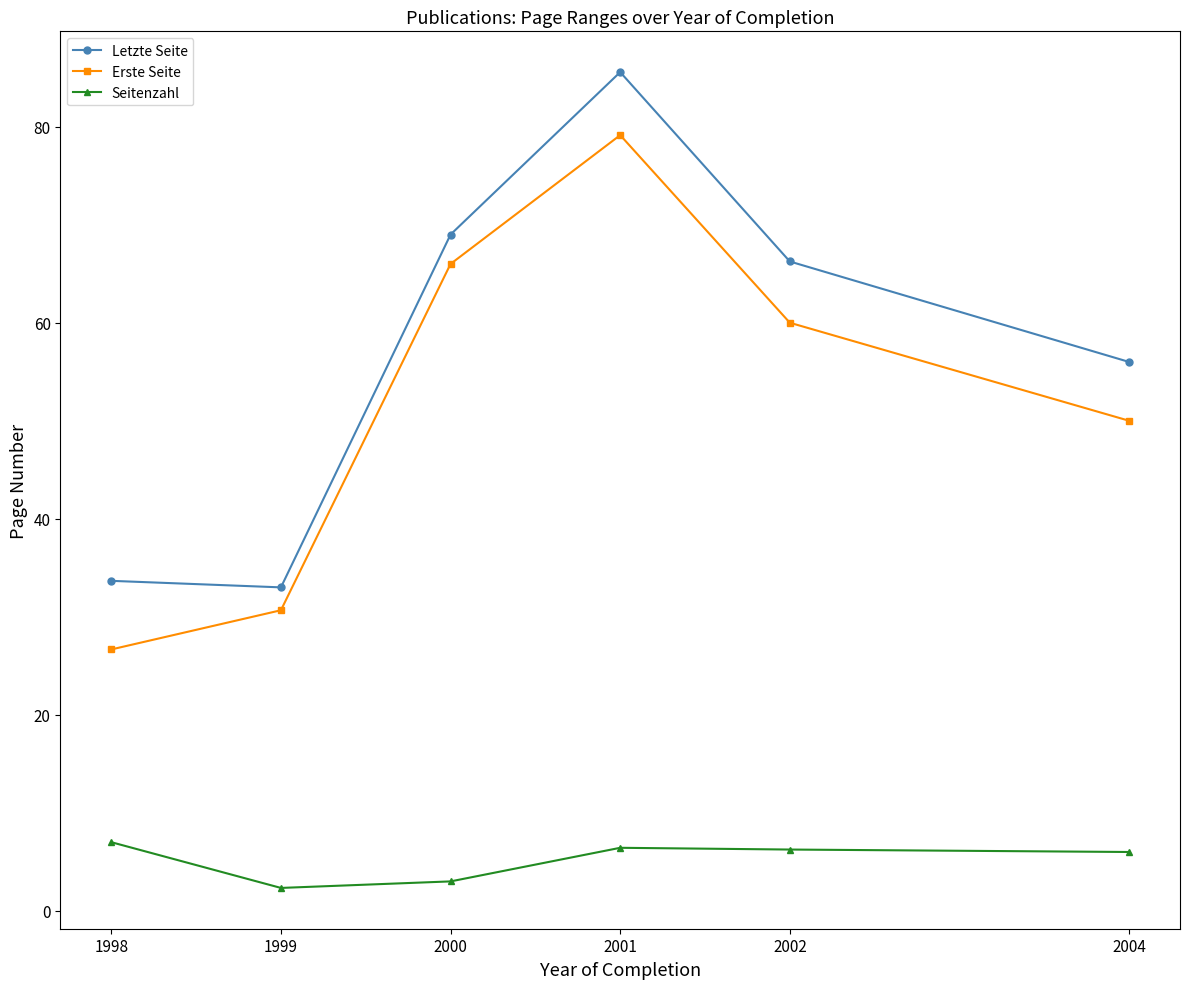

Is the value of Letzte Seite at 1999 greater than the value of Seitenzahl at 1999?

Yes